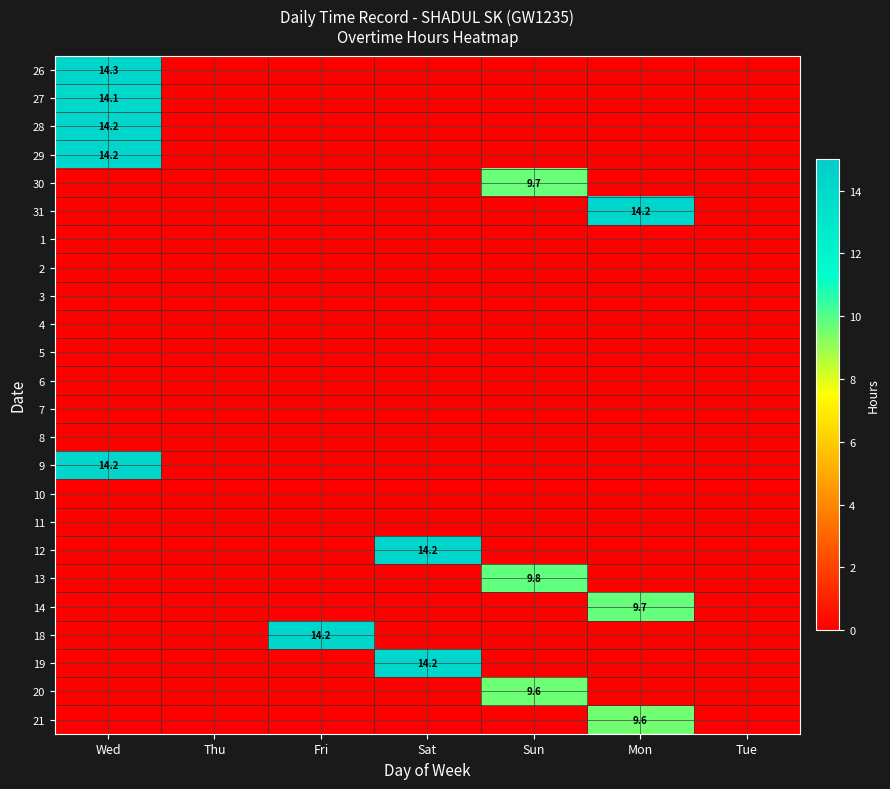

The 3 series shows 0.0 at Thu. True or false?

True